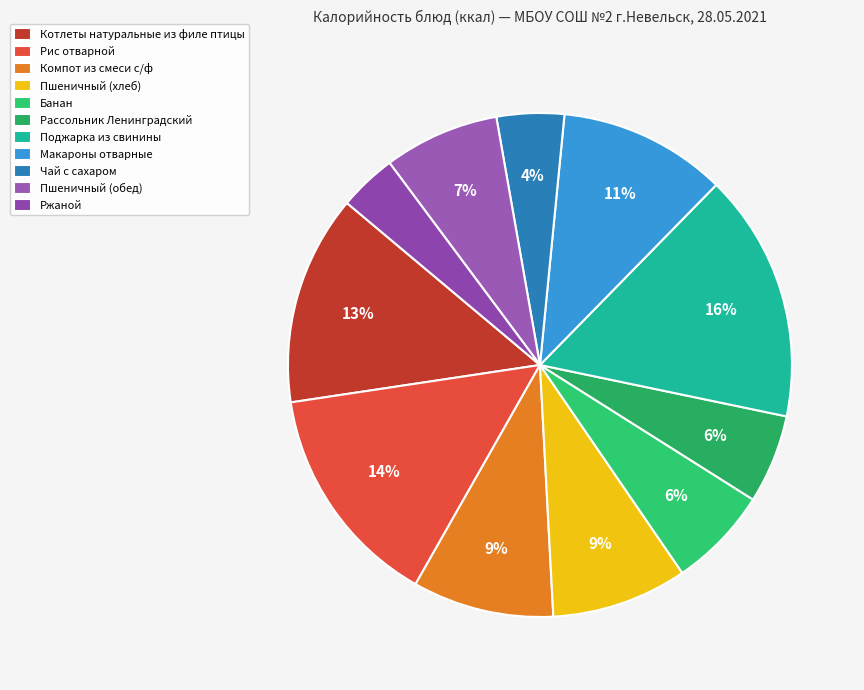

Combined, do Ржаной and Банан account for over 50%?

No